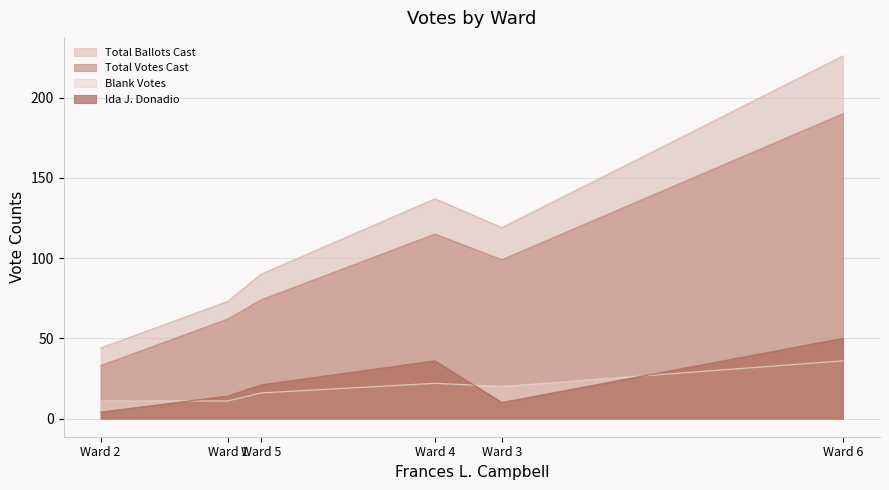

The Blank Votes series shows 62 at Ward 6. True or false?

False